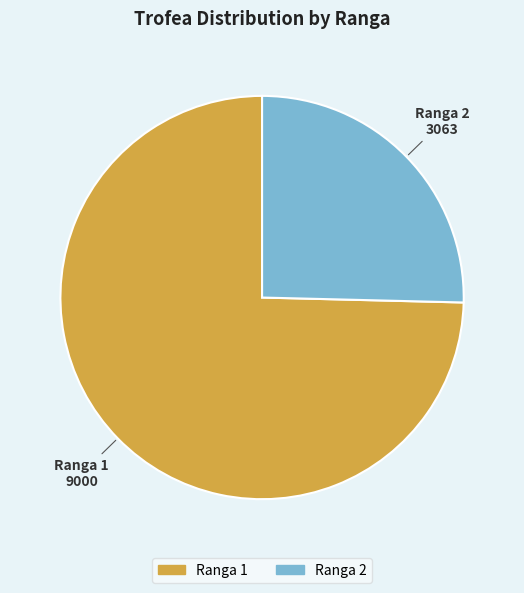

Between Ranga 1 and Ranga 2, which is larger?

Ranga 1